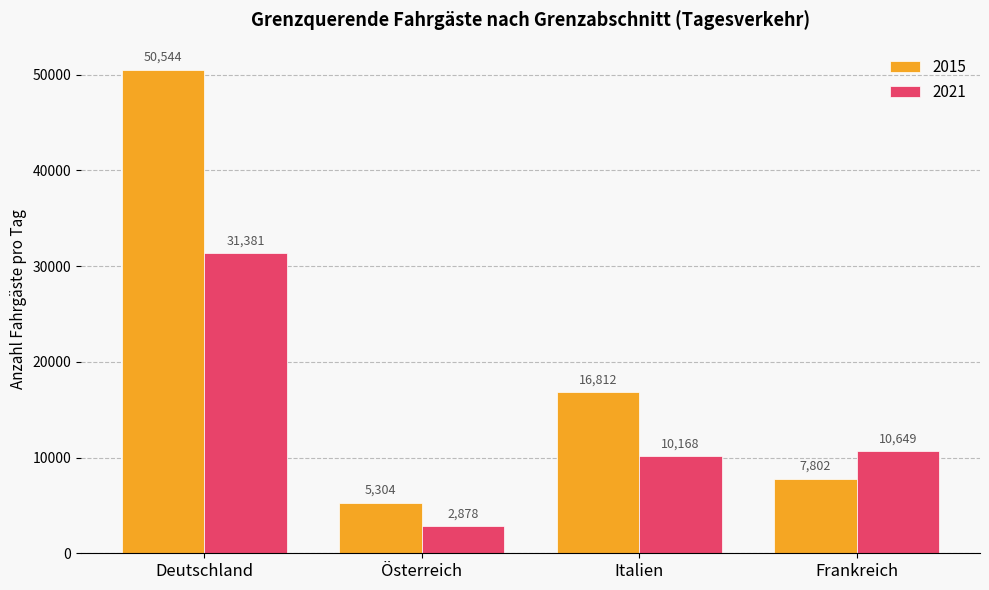

What position from the left is Deutschland?

1